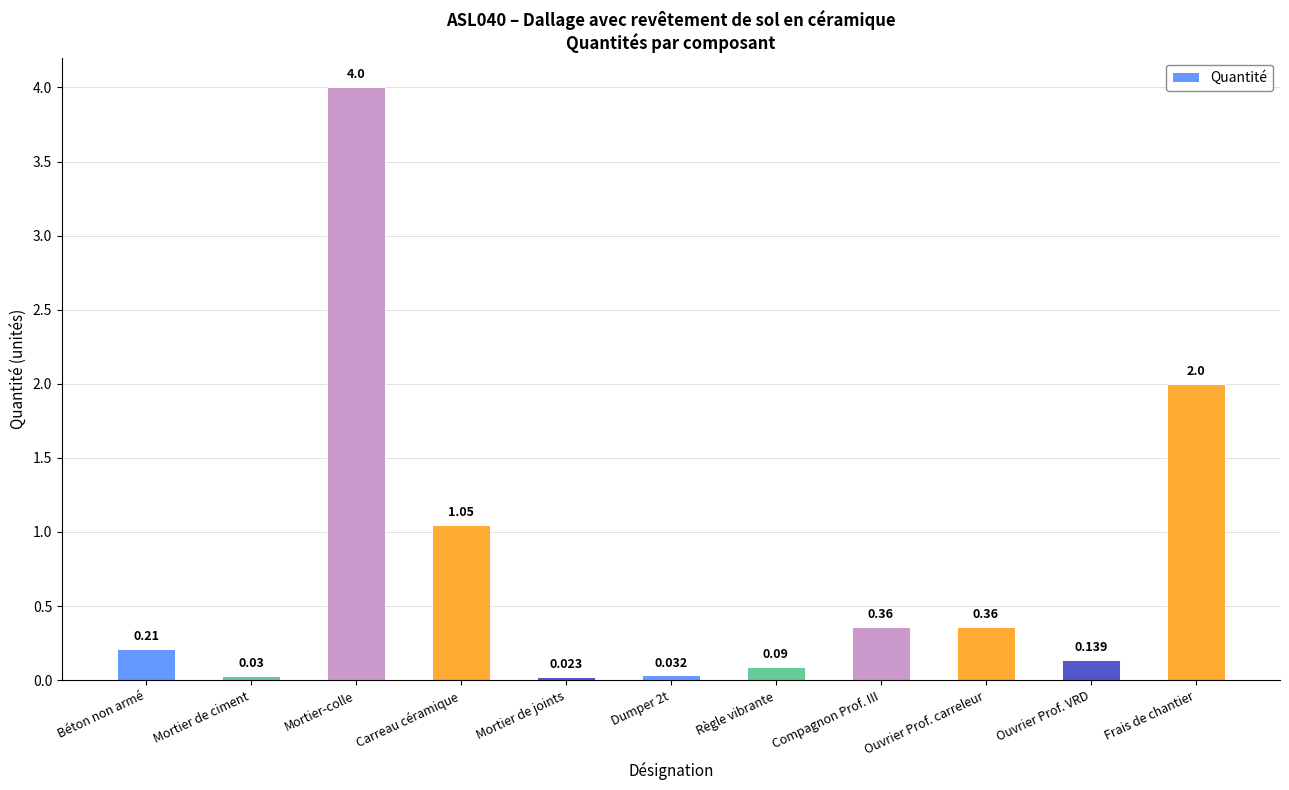

What is the label of the 10th bar from the right?

Mortier de ciment